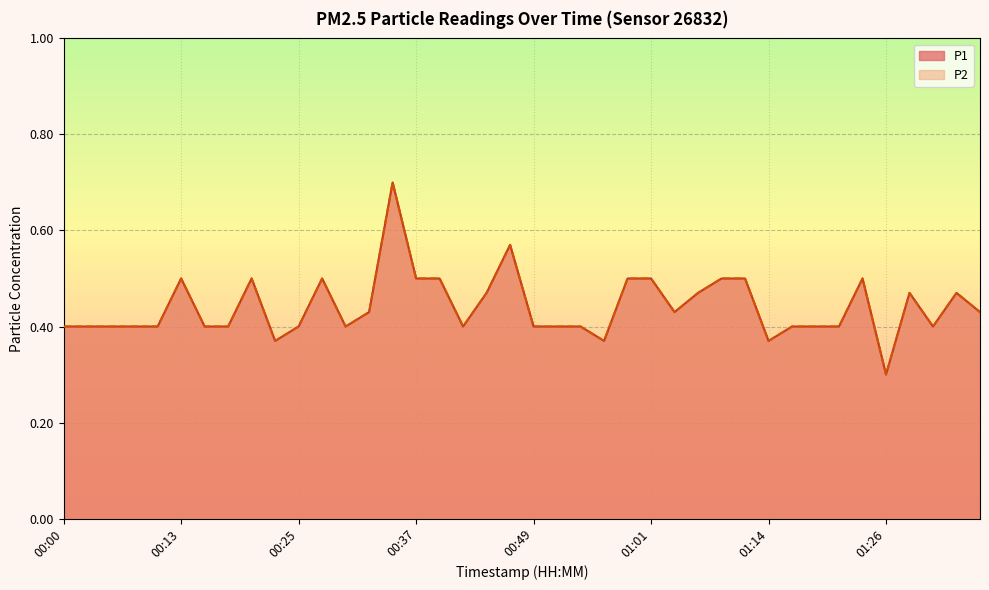

Which category has the lowest value in the P1 series?

01:26